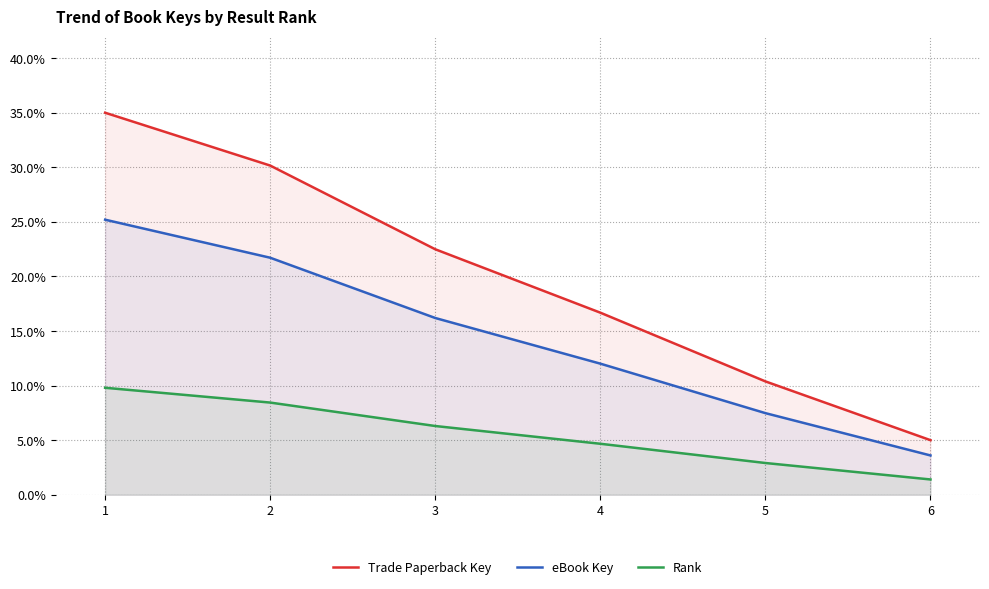

Between 2 and 4, which series saw the biggest shift?

Trade Paperback Key